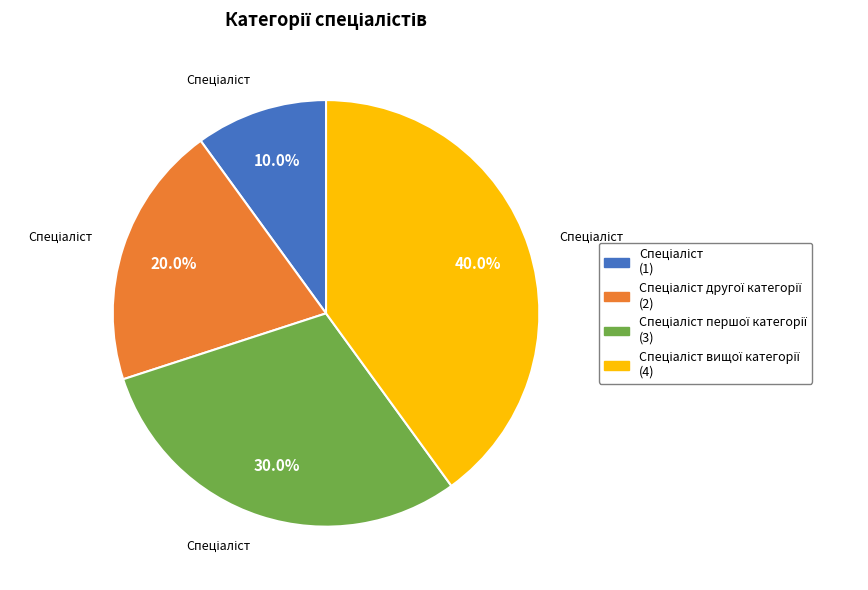

Is there a majority slice in this chart?

No